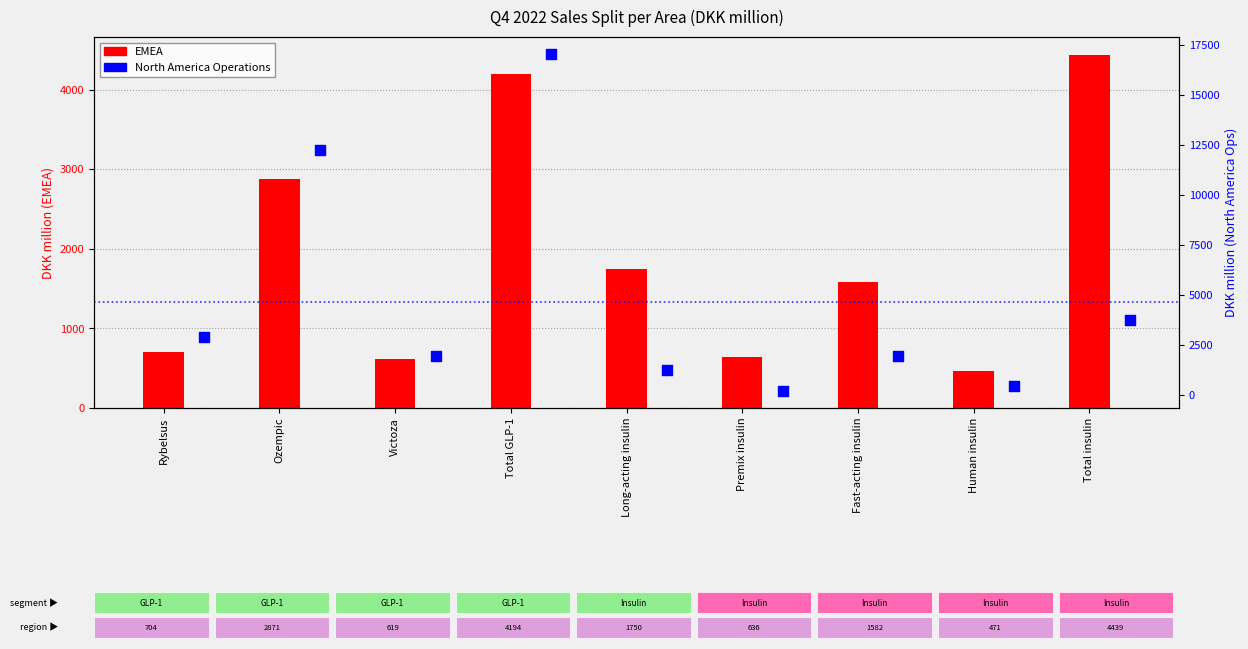

Which series has the largest total across all categories?

North America Operations